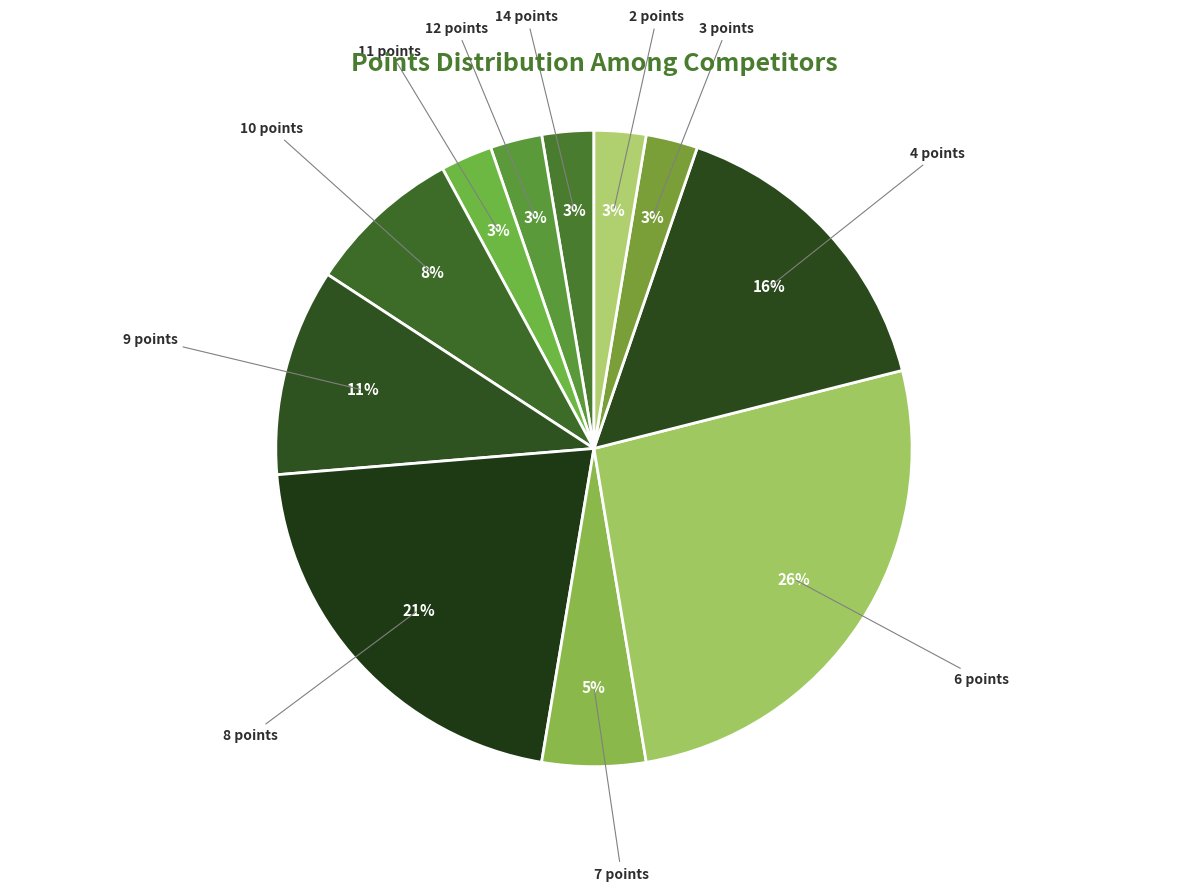

Do 2 points and 4 points together represent more than half of the pie?

No